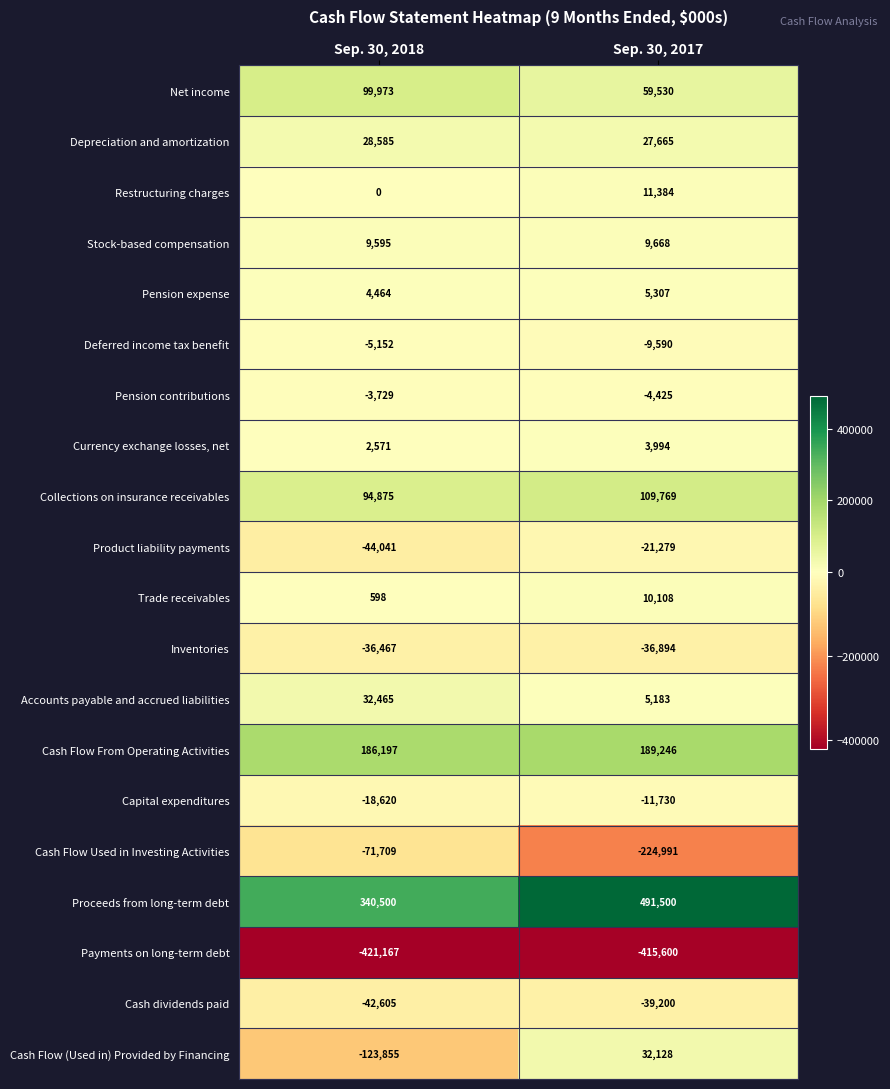

At how many categories does at least one series exceed 154607?

2